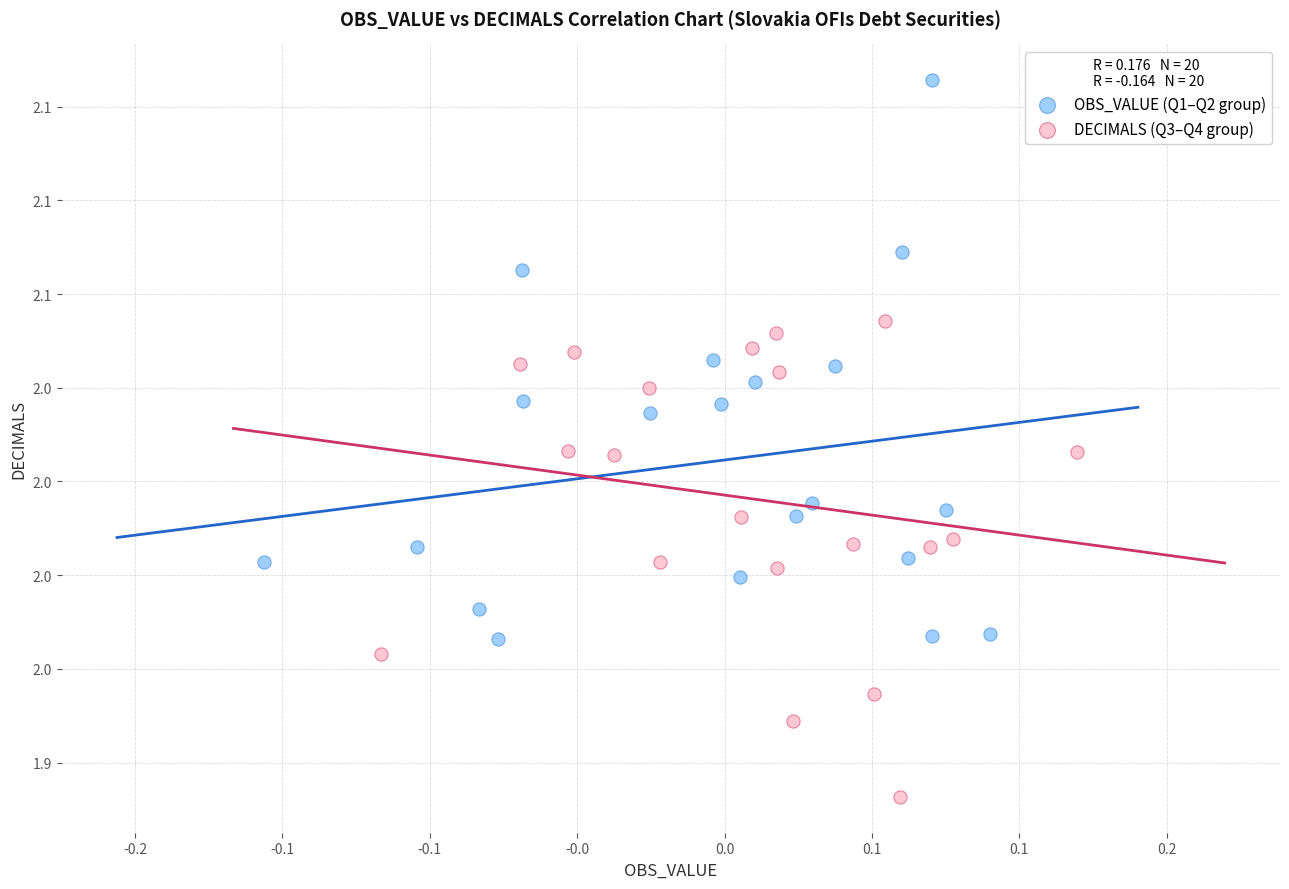

Which series contains the lowest Y value?

DECIMALS (Q3–Q4 group)